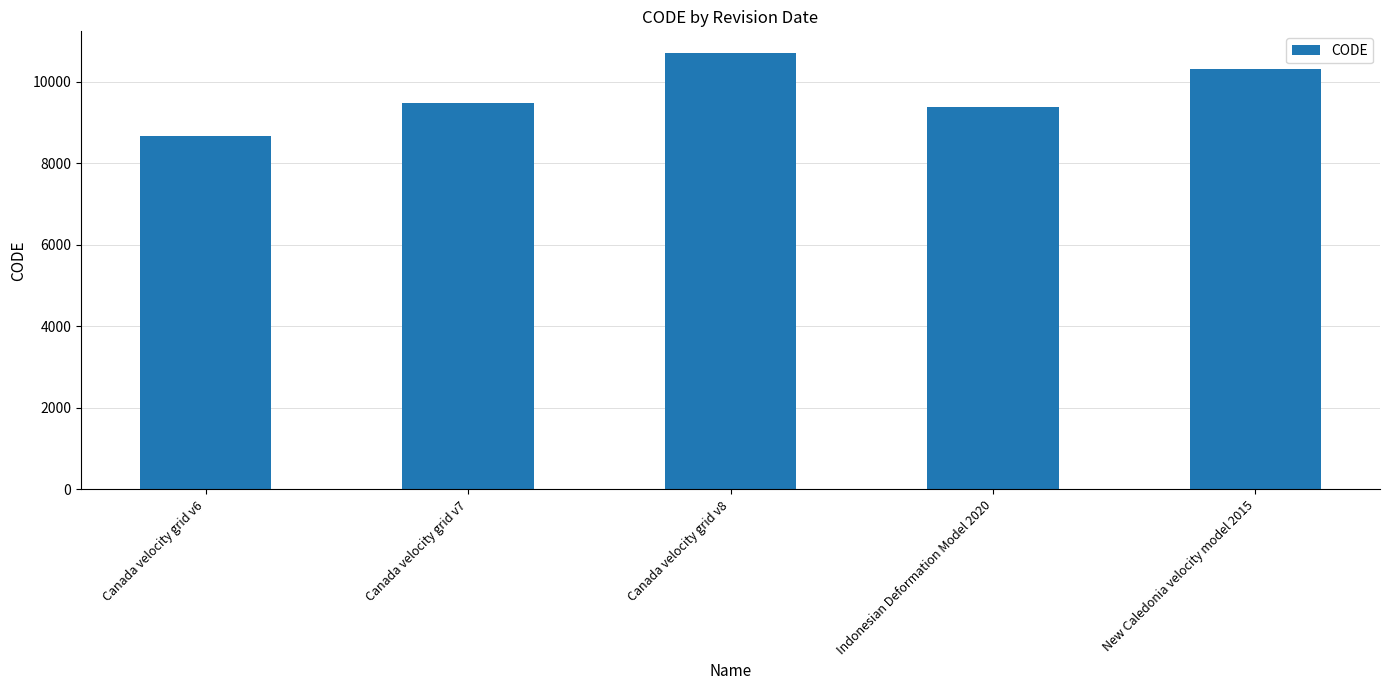

What is the label of the 3rd bar from the left?

Canada velocity grid v8